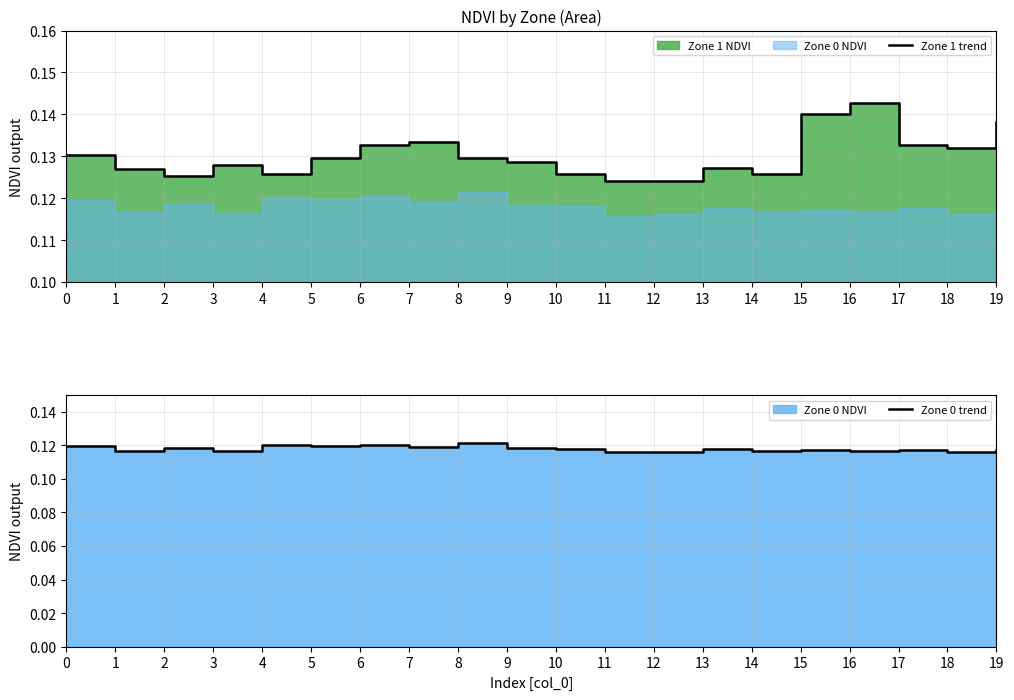

At 14, list the series in order from largest to smallest.

Zone 1 trend, Zone 0 trend